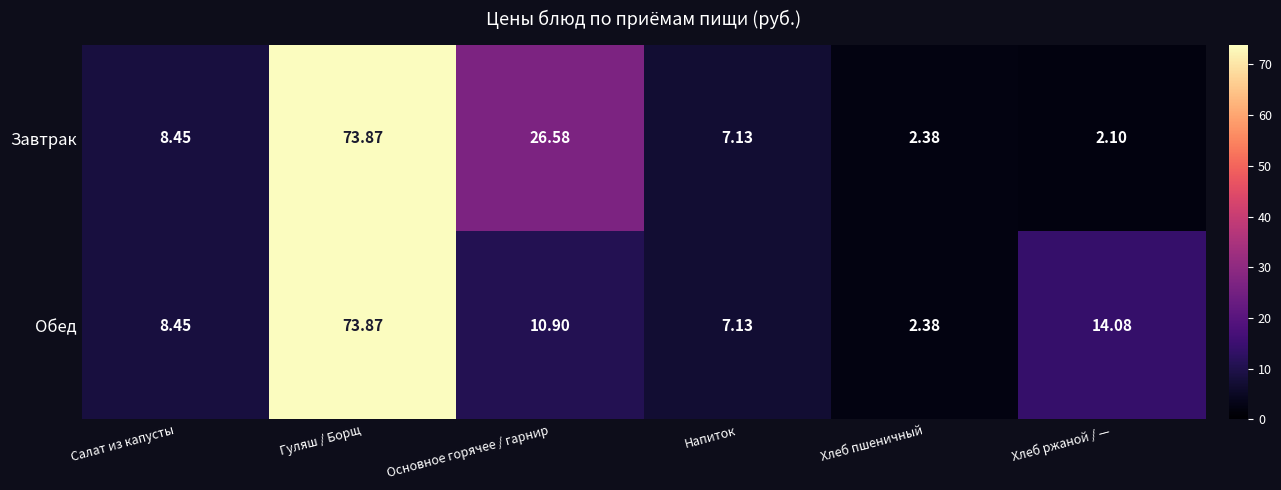

At which label does Обед first exceed 10?

Гуляш / Борщ